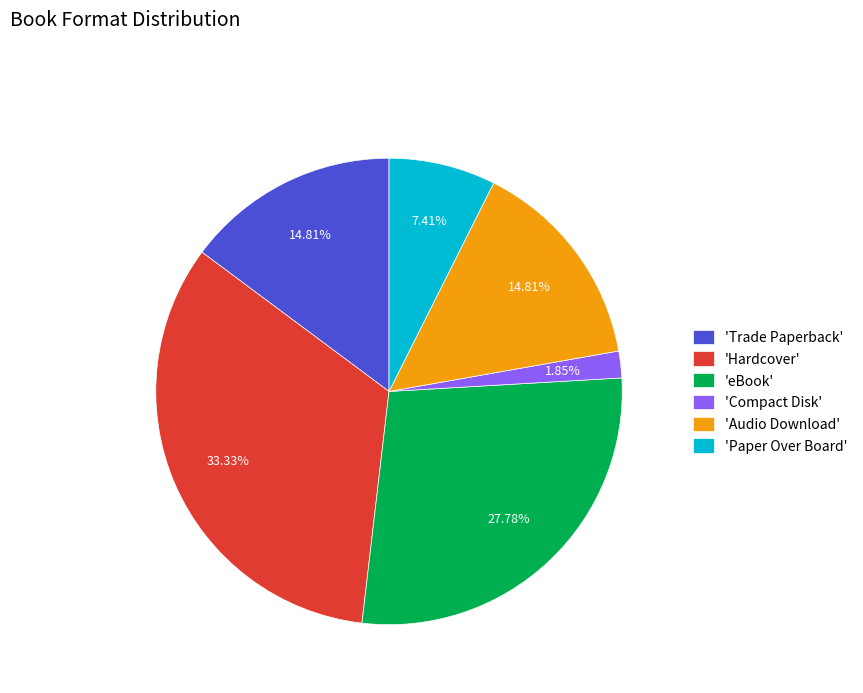

How many slices are in this pie chart?

6